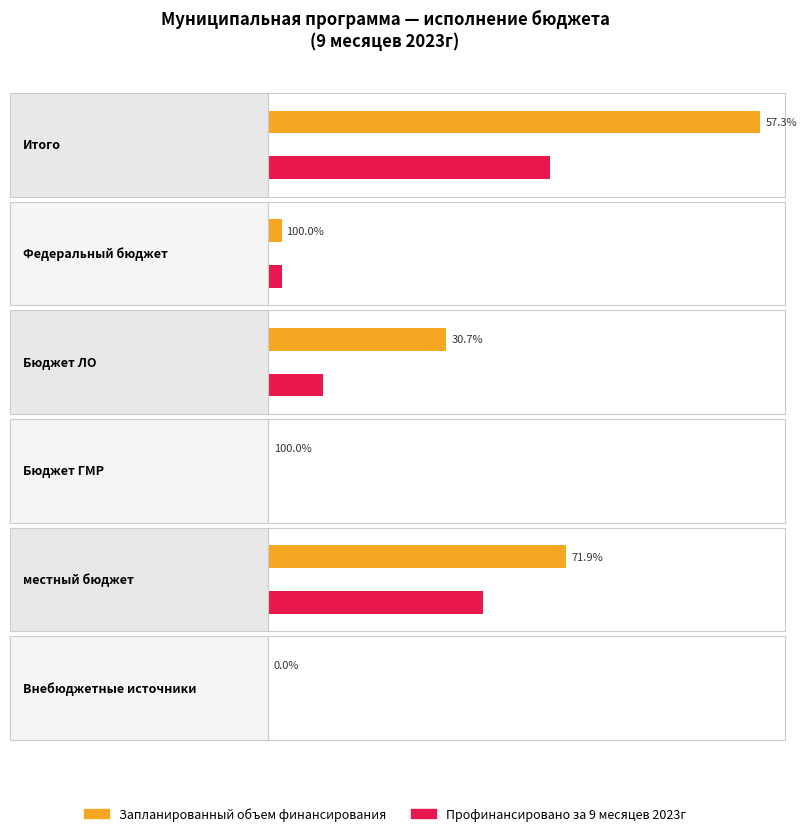

Reading left to right, what are all the values shown in this chart?

Запланированный объем финансирования: Итого=75193.6	Федеральный бюджет=2031.3	Бюджет ЛО=27206.6	Бюджет ГМР=65.6	местный бюджет=45523.3	Внебюджетные источники=0.0
Профинансировано за 9 месяцев 2023г: Итого=43098.1	Федеральный бюджет=2031.3	Бюджет ЛО=8353.0	Бюджет ГМР=65.6	местный бюджет=32737.6	Внебюджетные источники=0.0